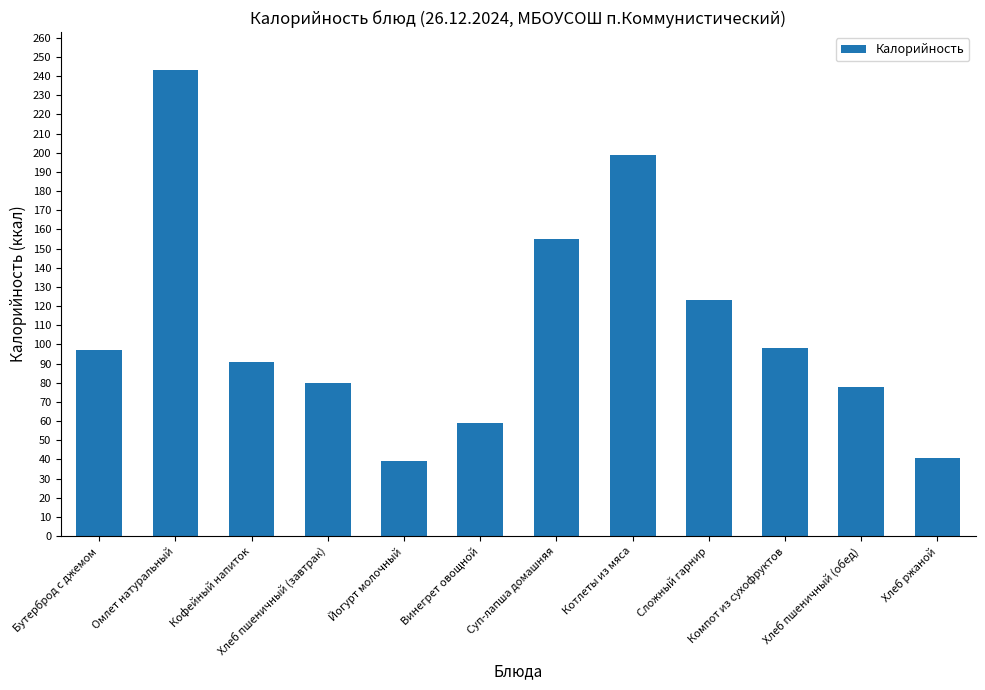

Between Кофейный напиток and Хлеб ржаной, which is larger?

Кофейный напиток